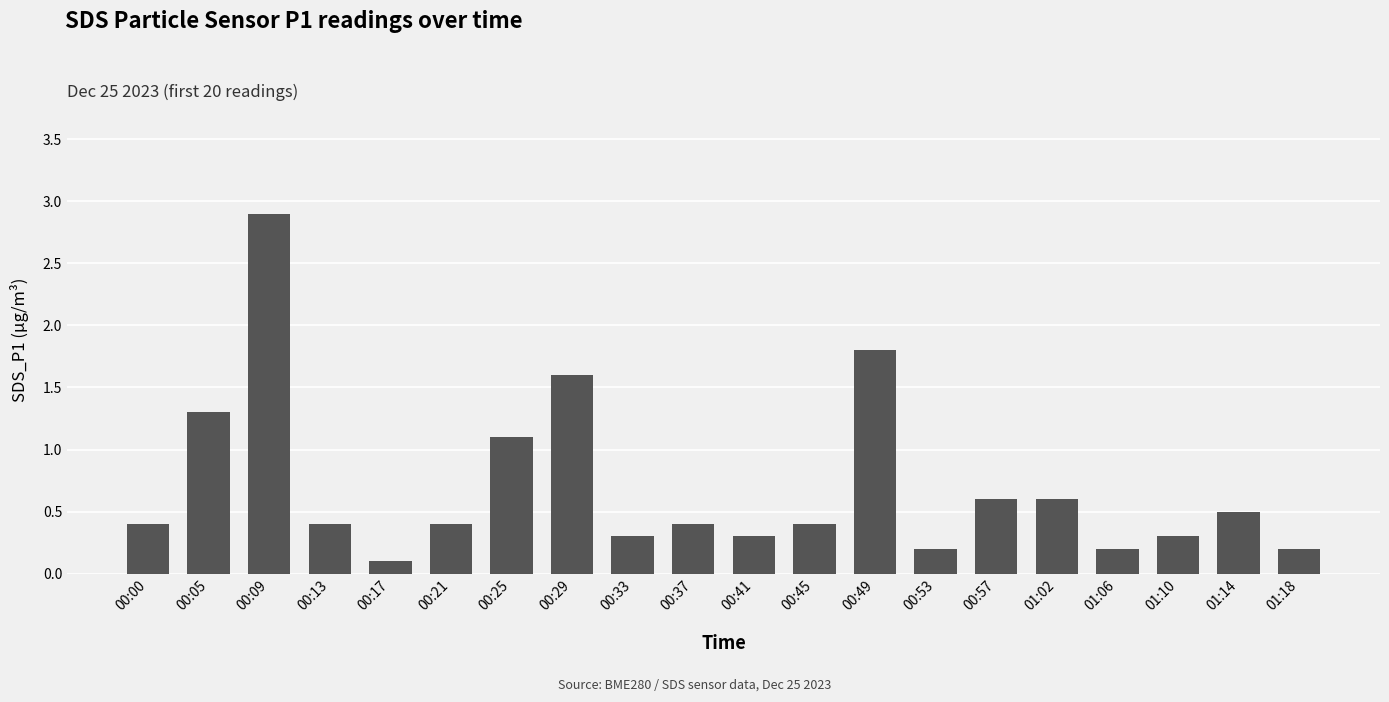

The chart shows a value of 0.5 at 01:14. True or false?

True